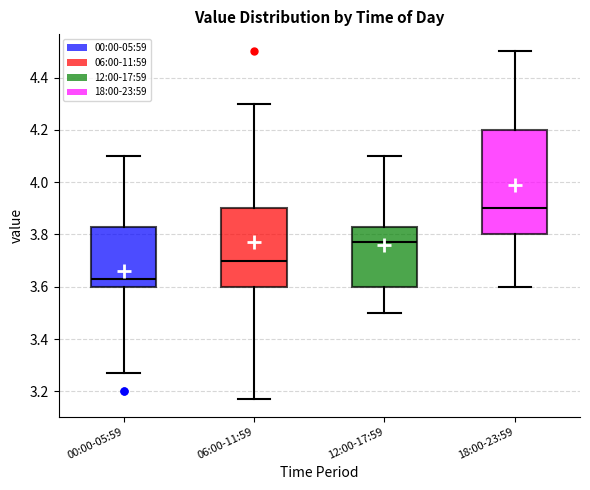

Reading left to right, read every box against the y-axis: the position of its median line, the range the box covers, and the ends of its whiskers. The values are not printed on the chart, so give them approximately, as read against the axis.

00:00-05:59: median 3.64, box 3.60 to 3.84, whiskers 3.28 to 4.10
06:00-11:59: median 3.70, box 3.60 to 3.90, whiskers 3.18 to 4.30
12:00-17:59: median 3.78, box 3.60 to 3.84, whiskers 3.50 to 4.10
18:00-23:59: median 3.90, box 3.80 to 4.20, whiskers 3.60 to 4.50